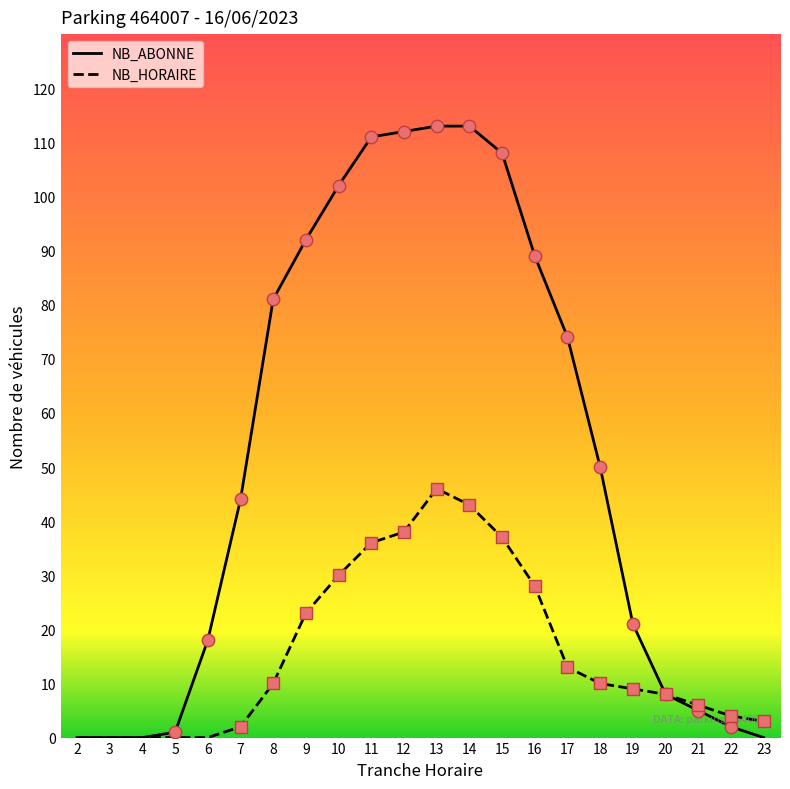

Which series has the largest total across all categories?

NB_ABONNE